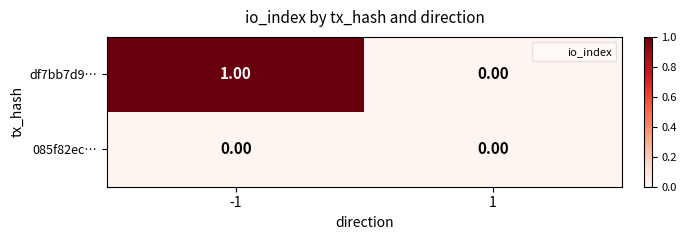

Between -1 and 1, which series saw the biggest shift?

df7bb7d9…